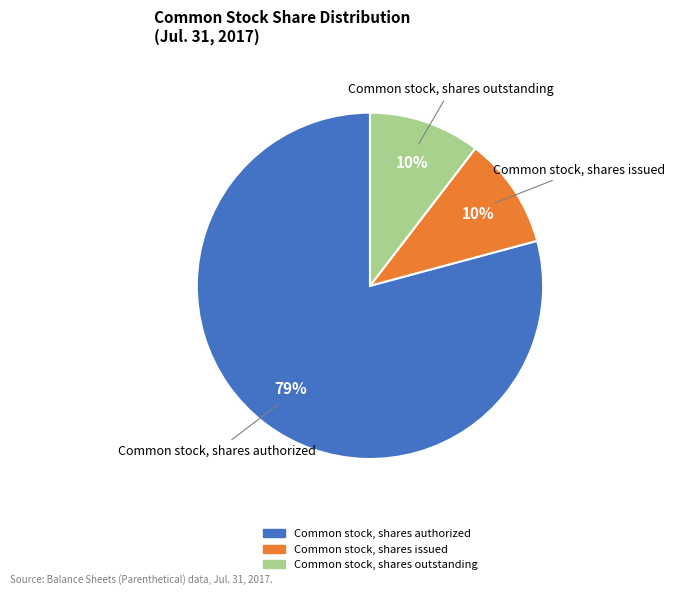

Do Common stock, shares authorized and Common stock, shares outstanding together represent more than half of the pie?

Yes